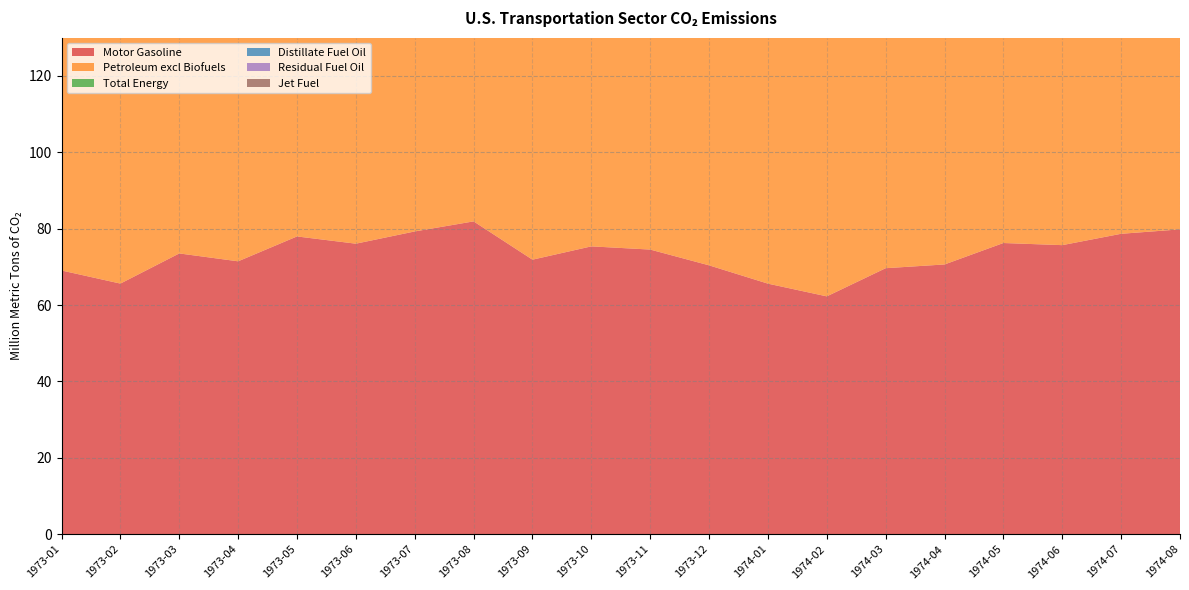

Reading right to left, what are all the values shown in this chart?

Motor Gasoline: 1974-08=79.8	1974-07=78.7	1974-06=75.7	1974-05=76.2	1974-04=70.6	1974-03=69.6	1974-02=62.3	1974-01=65.6	1973-12=70.4	1973-11=74.5	1973-10=75.4	1973-09=71.9	1973-08=81.9	1973-07=79.3	1973-06=76.1	1973-05=78.0	1973-04=71.5	1973-03=73.5	1973-02=65.6	1973-01=69.1
Petroleum excl Biofuels: 1974-08=110.8	1974-07=109.1	1974-06=105.6	1974-05=107.3	1974-04=100.8	1974-03=101.1	1974-02=90.9	1974-01=97.6	1973-12=104.3	1973-11=108.3	1973-10=108.4	1973-09=103.6	1973-08=113.6	1973-07=109.2	1973-06=106.3	1973-05=111.6	1973-04=101.2	1973-03=106.6	1973-02=97.6	1973-01=101.8
Total Energy: 1974-08=113.6	1974-07=111.9	1974-06=108.3	1974-05=110.3	1974-04=103.9	1974-03=104.7	1974-02=94.6	1974-01=101.5	1973-12=108.4	1973-11=112.0	1973-10=111.6	1973-09=106.6	1973-08=116.7	1973-07=112.2	1973-06=109.2	1973-05=114.9	1973-04=104.7	1973-03=110.4	1973-02=101.6	1973-01=106.2
Distillate Fuel Oil: 1974-08=13.2	1974-07=12.9	1974-06=13.5	1974-05=13.2	1974-04=13.4	1974-03=13.8	1974-02=13.5	1974-01=14.6	1973-12=14.4	1973-11=14.9	1973-10=14.4	1973-09=13.9	1973-08=13.6	1973-07=12.9	1973-06=13.1	1973-05=13.9	1973-04=12.2	1973-03=13.9	1973-02=13.9	1973-01=13.3
Residual Fuel Oil: 1974-08=4.0	1974-07=3.8	1974-06=4.1	1974-05=3.9	1974-04=4.6	1974-03=4.7	1974-02=4.9	1974-01=5.3	1973-12=5.0	1973-11=5.6	1973-10=3.7	1973-09=4.0	1973-08=4.1	1973-07=3.1	1973-06=4.1	1973-05=4.8	1973-04=4.4	1973-03=5.9	1973-02=5.1	1973-01=4.8
Jet Fuel: 1974-08=12.4	1974-07=12.5	1974-06=11.2	1974-05=12.8	1974-04=11.1	1974-03=11.6	1974-02=9.3	1974-01=10.9	1973-12=13.3	1973-11=12.1	1973-10=13.5	1973-09=12.7	1973-08=12.6	1973-07=12.6	1973-06=11.8	1973-05=13.6	1973-04=12.0	1973-03=12.1	1973-02=11.9	1973-01=13.5